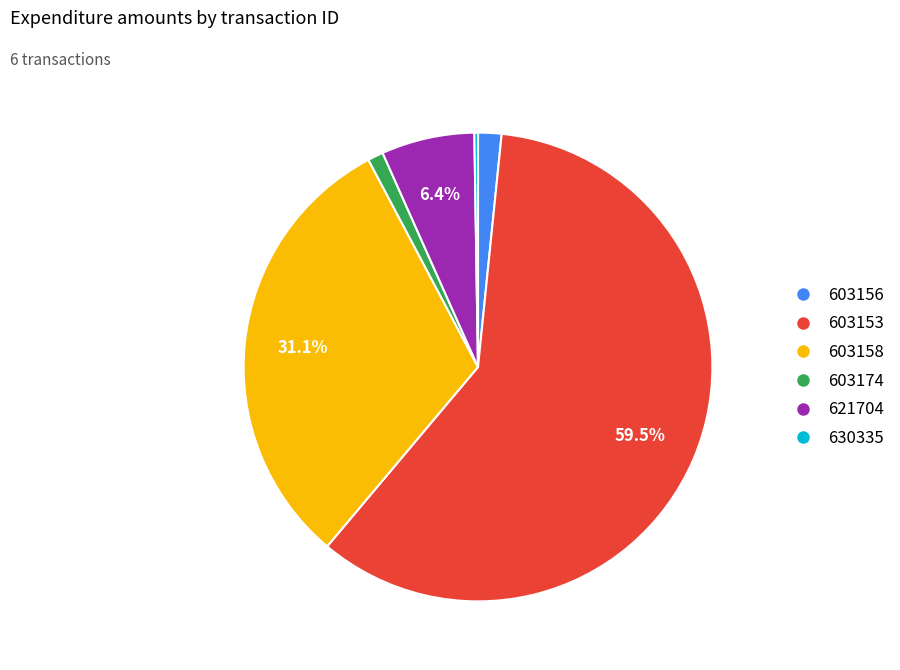

To the nearest percent, what is the difference between the 603174 and 621704 slice percentages?

5%